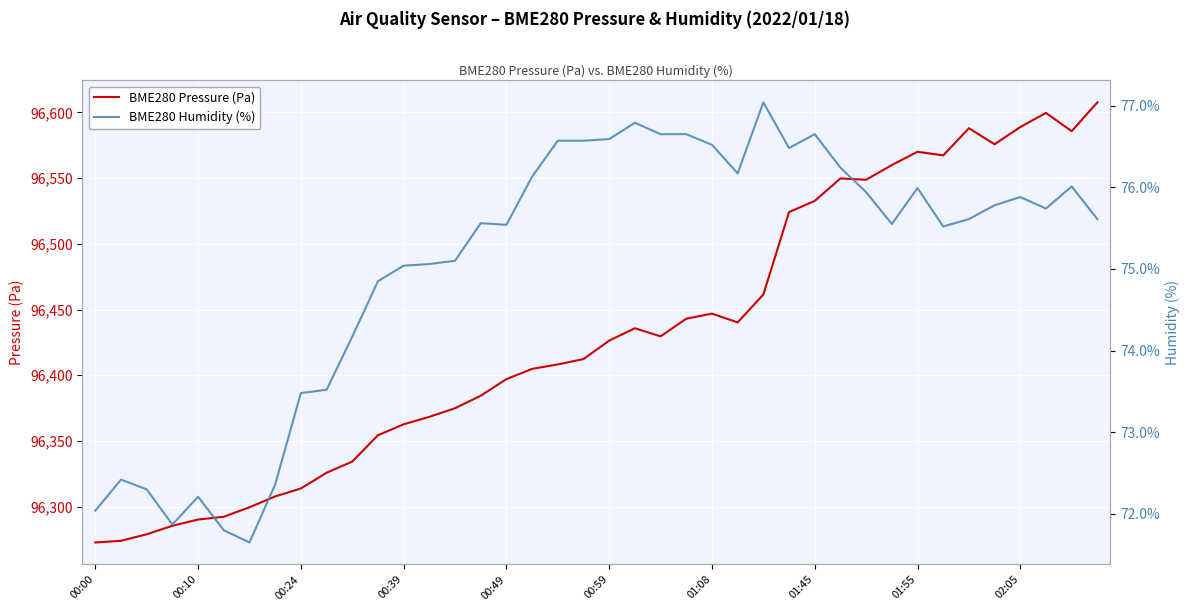

List the series in order of their peak value, highest first.

BME280 Pressure (Pa), BME280 Humidity (%)